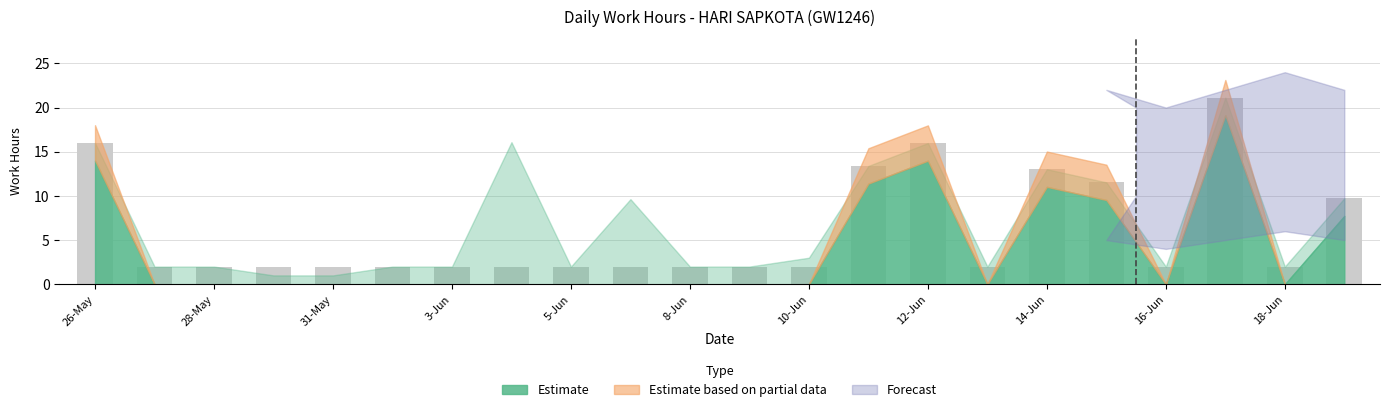

What is the difference between the maximum and minimum values?

19.1